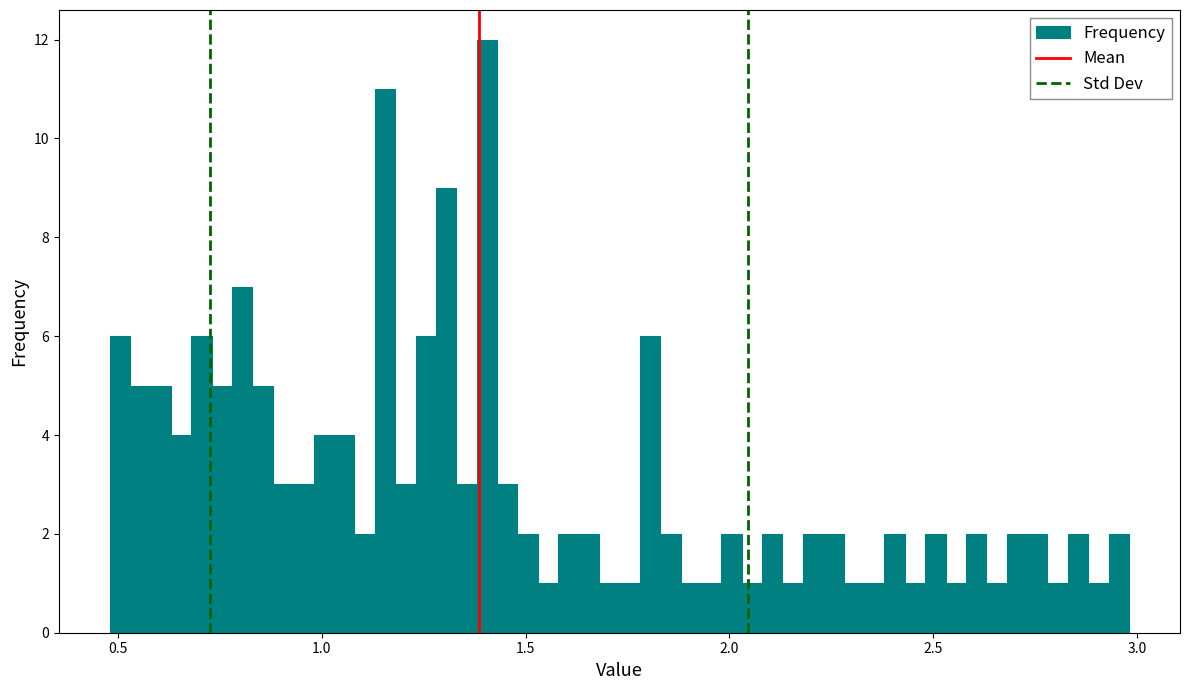

Around what value on the x-axis is the tallest bar? Give the approximate position of its centre, as read against the axis.

1.40